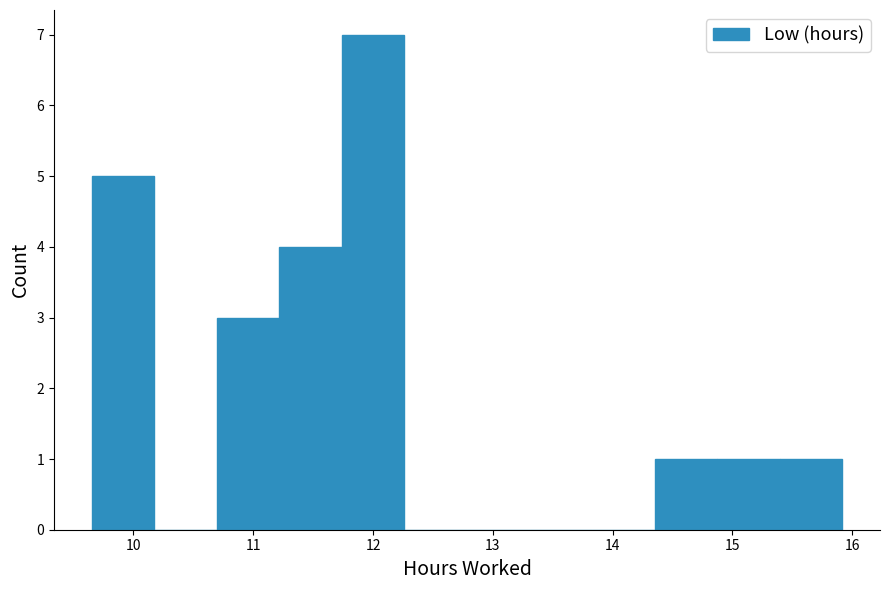

Reading left to right, transcribe this chart: for each bar, give the range it covers on the x-axis and its height. Neither the bar edges nor the heights are printed on the chart, so give them approximately, as read against the axes.

9.7 to 10.2: 5
10.2 to 10.7: 0
10.7 to 11.2: 3
11.2 to 11.7: 4
11.7 to 12.3: 7
12.3 to 12.8: 0
12.8 to 13.3: 0
13.3 to 13.8: 0
13.8 to 14.4: 0
14.4 to 14.9: 1
14.9 to 15.4: 1
15.4 to 15.9: 1